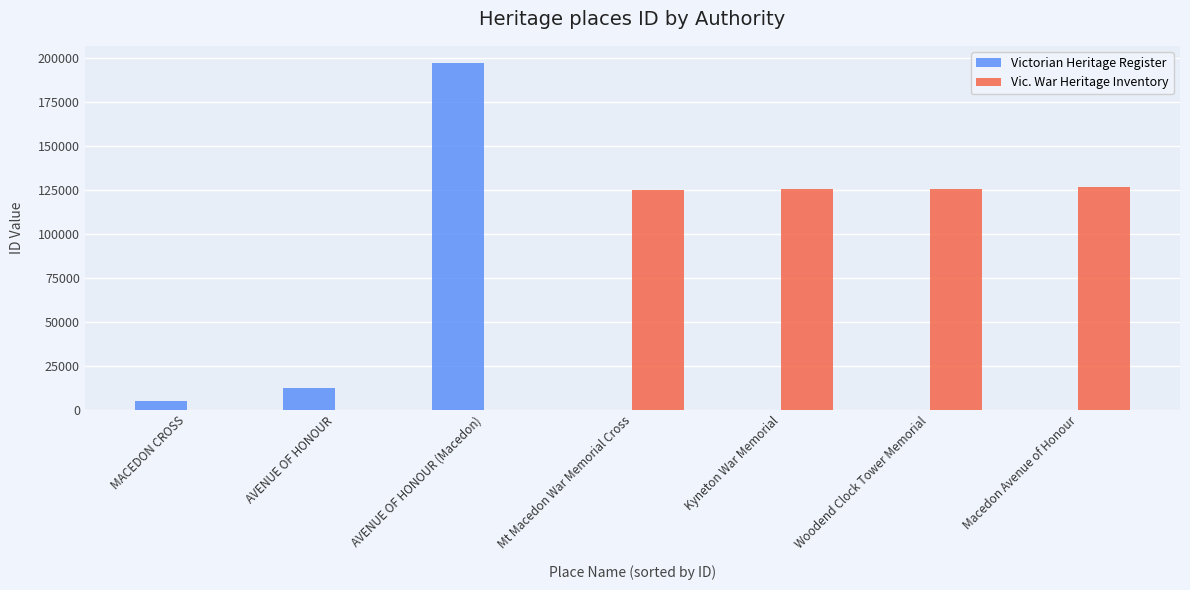

Is it true that Vic. War Heritage Inventory equals 55190 at AVENUE OF HONOUR (Macedon)?

False